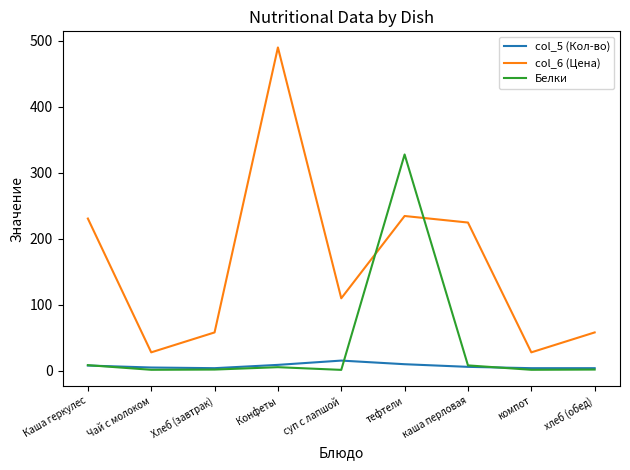

Rank the series by their average value, from lowest to highest.

col_5 (Кол-во), Белки, col_6 (Цена)